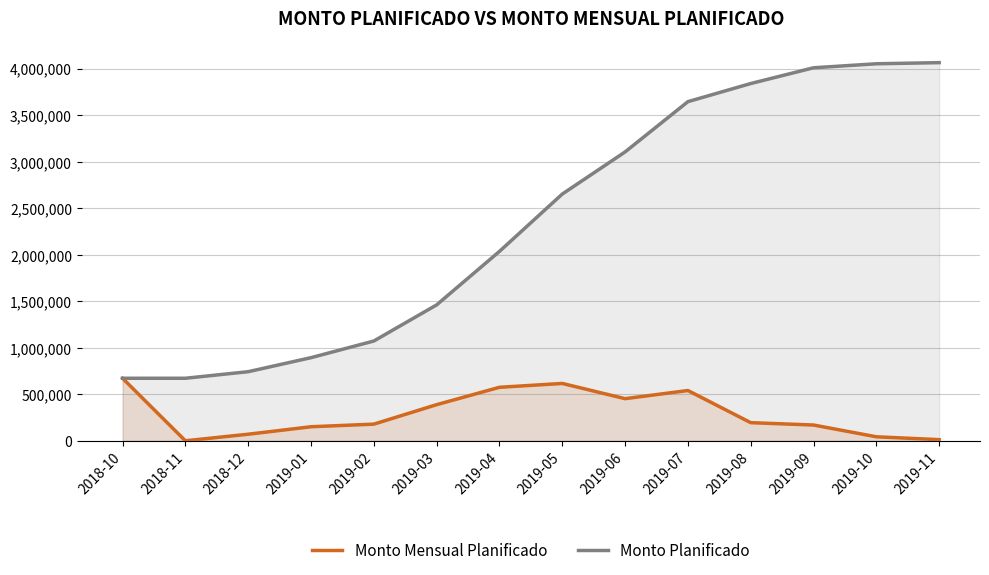

Reading left to right, extract all data points from this chart.

Monto Mensual Planificado: 671861.7	0.0	70588.3	150804.2	178942.2	388150.7	574830.3	616147.1	452618.0	540312.5	194689.1	169391.3	42987.8	12191.8
Monto Planificado: 671861.7	671861.7	742450.0	893254.2	1072196.3	1460347.0	2035177.3	2651324.5	3103942.5	3644255.0	3838944.0	4008335.4	4051323.2	4063515.0